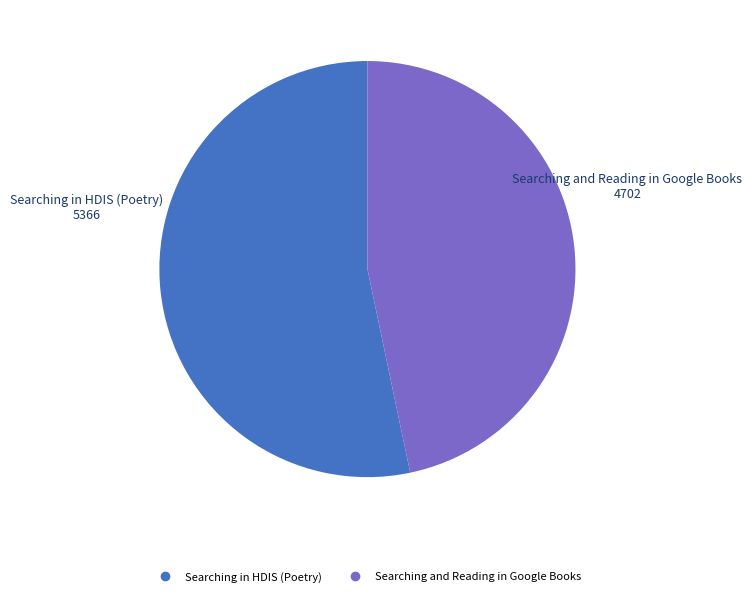

True or false: Searching in HDIS (Poetry) accounts for 53% of the total.

True